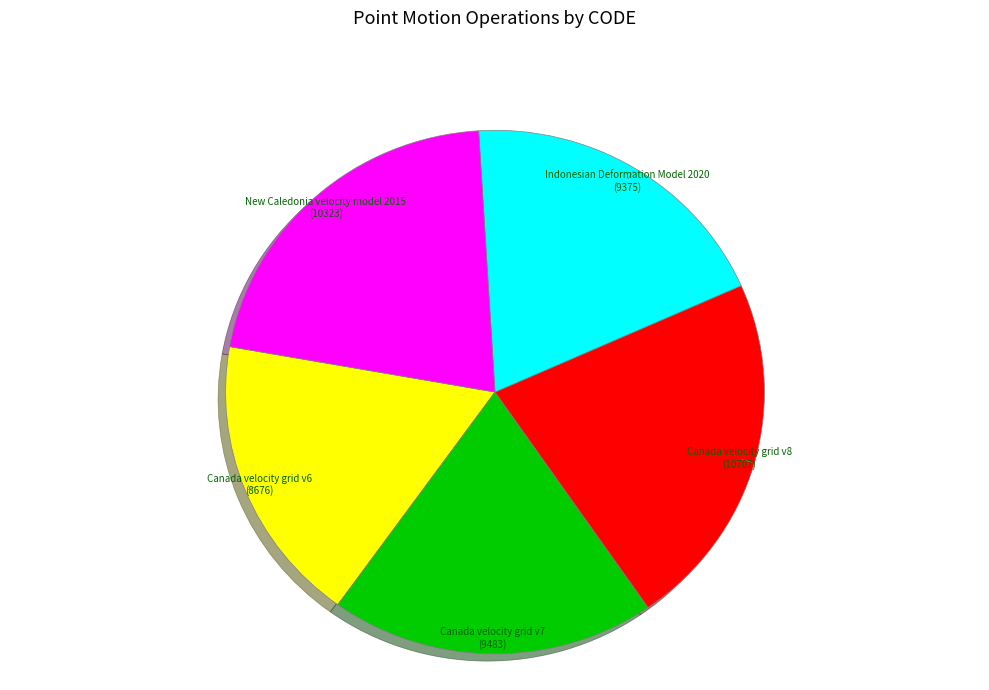

Is there any slice that represents more than half of the pie?

No